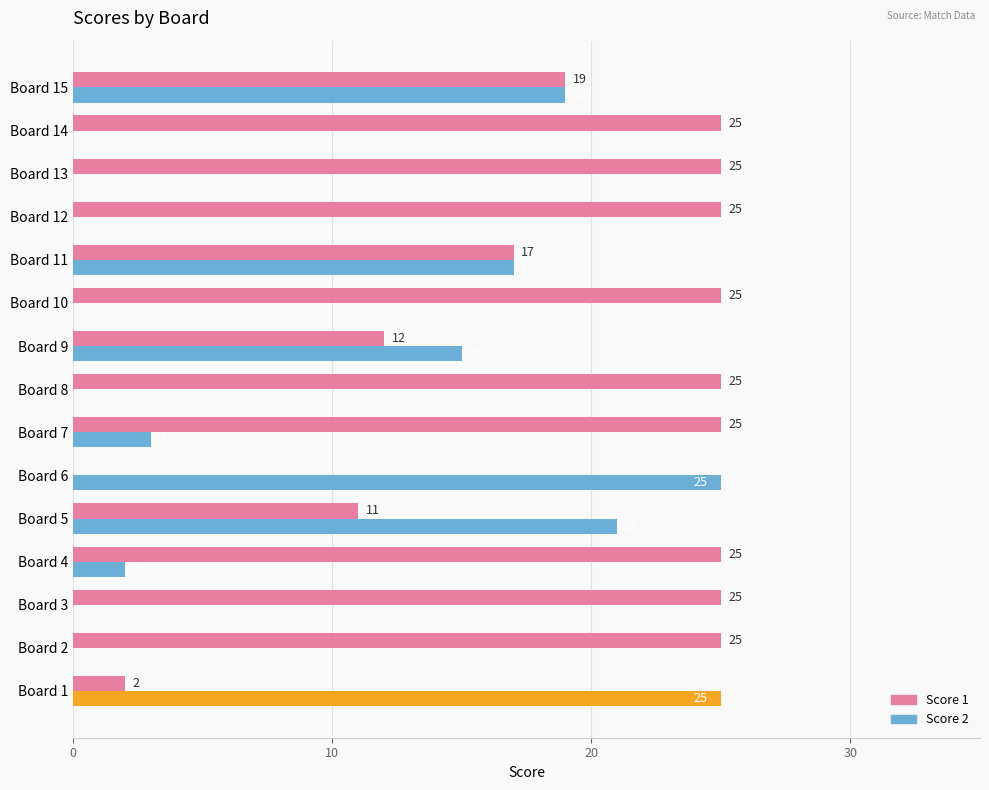

The Score 2 series shows -13 at Board 13. True or false?

False